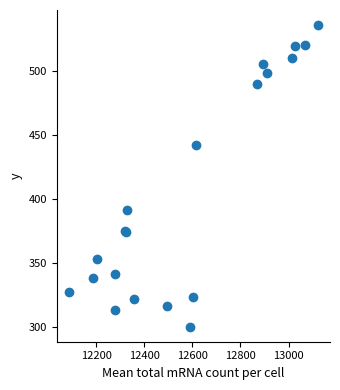

What Y value in the scatter plot is closest to 418?

441.9